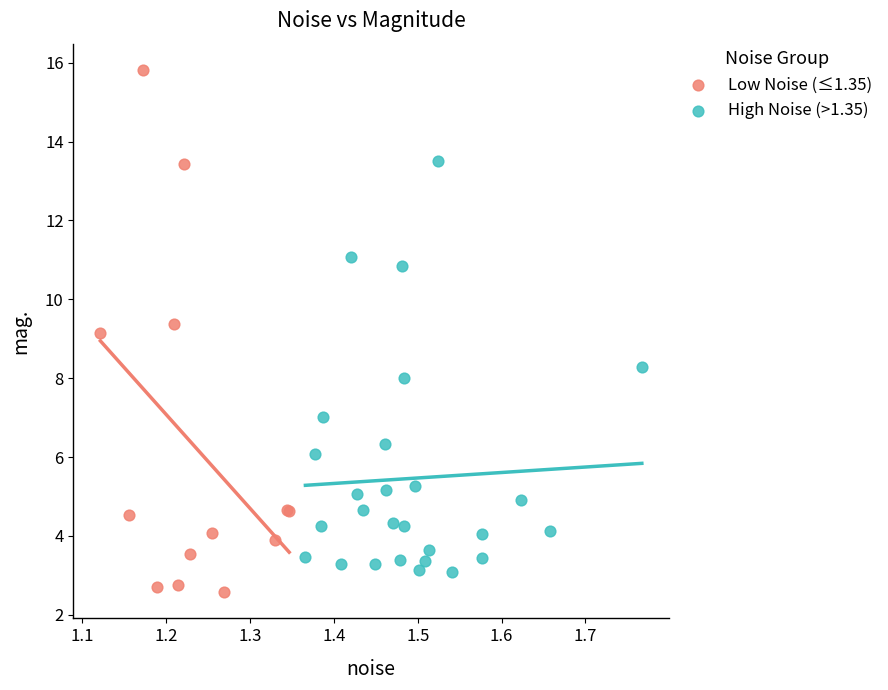

Which series has the widest spread of Y values?

Low Noise (≤1.35)